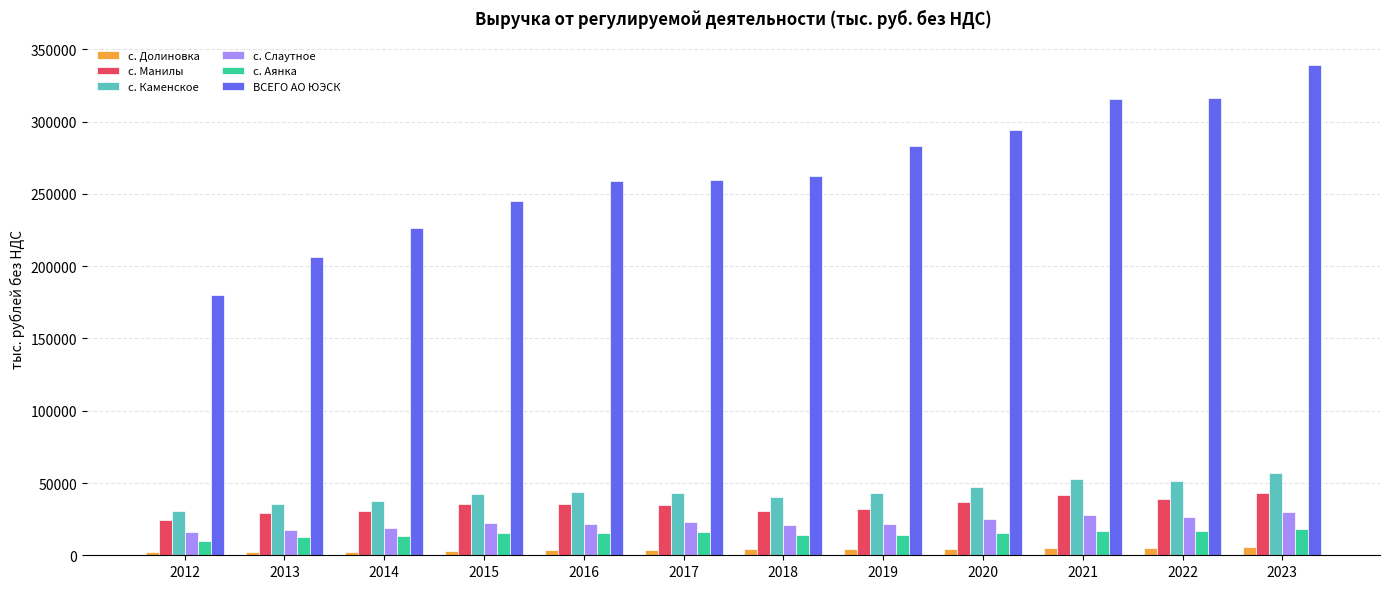

What is the difference between the maximum and second lowest values in the с. Каменское series?

21363.2